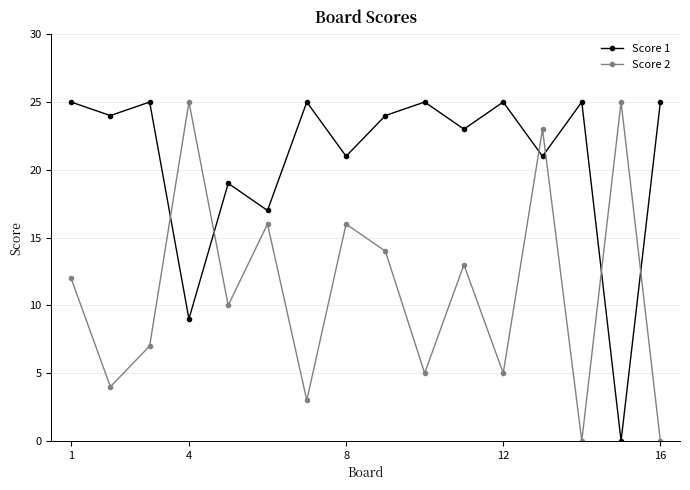

Reading left to right, transcribe all the data shown in this chart.

Score 1: 25	24	25	9	19	17	25	21	24	25	23	25	21	25	0	25
Score 2: 12	4	7	25	10	16	3	16	14	5	13	5	23	0	25	0